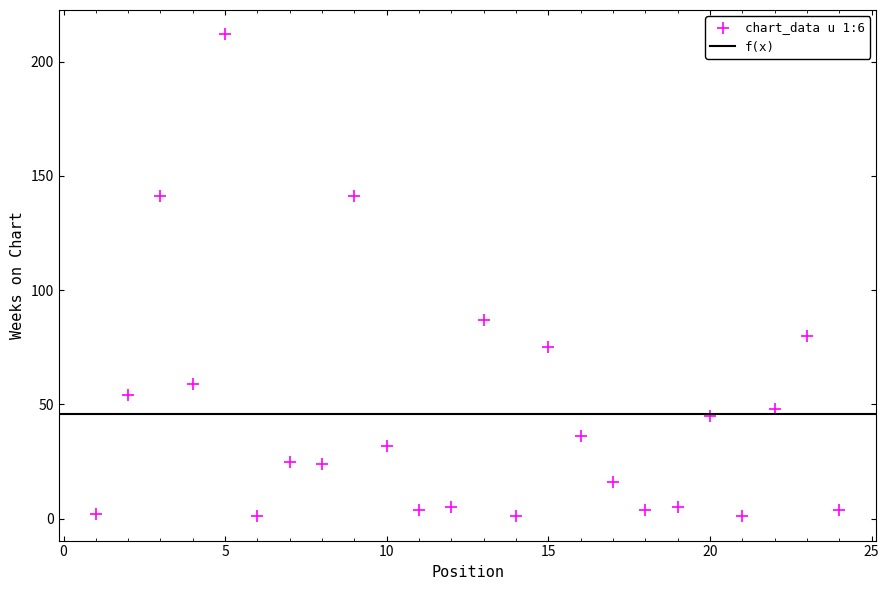

What Y value in the scatter plot is closest to 106?

87